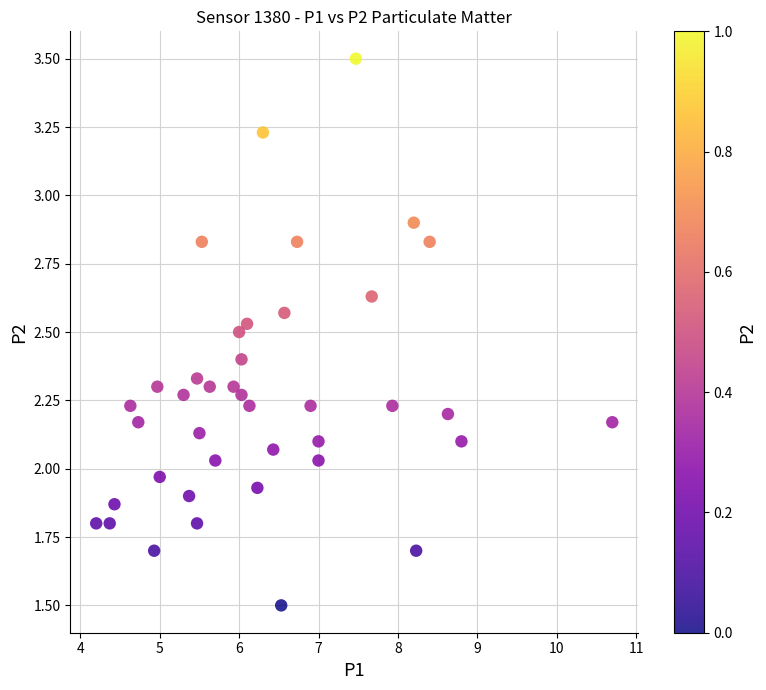

What is the range of X values (max minus min)?

6.5